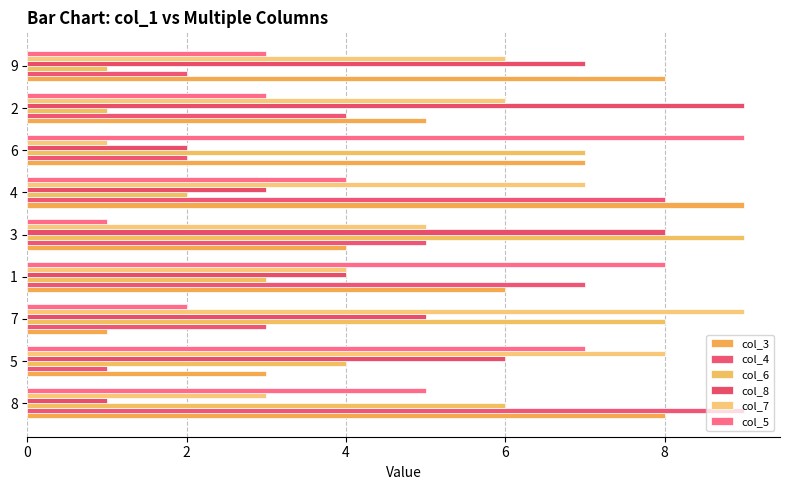

Which has a higher value, 8 or 2?

8